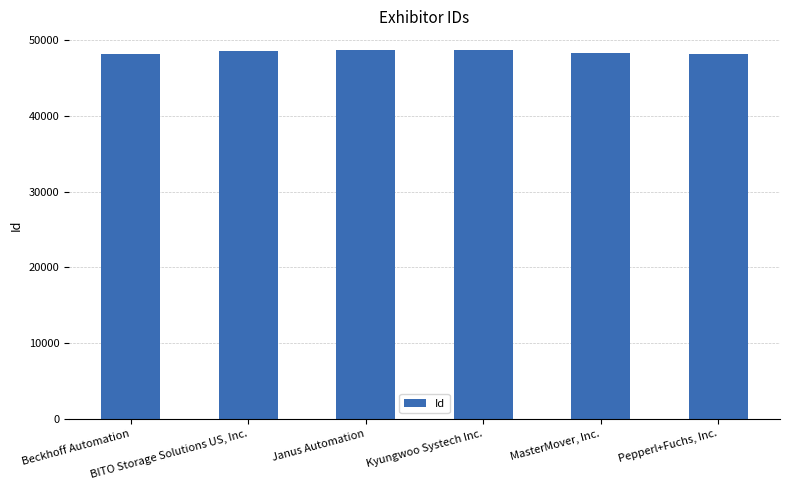

What is the sum of all values?

290874